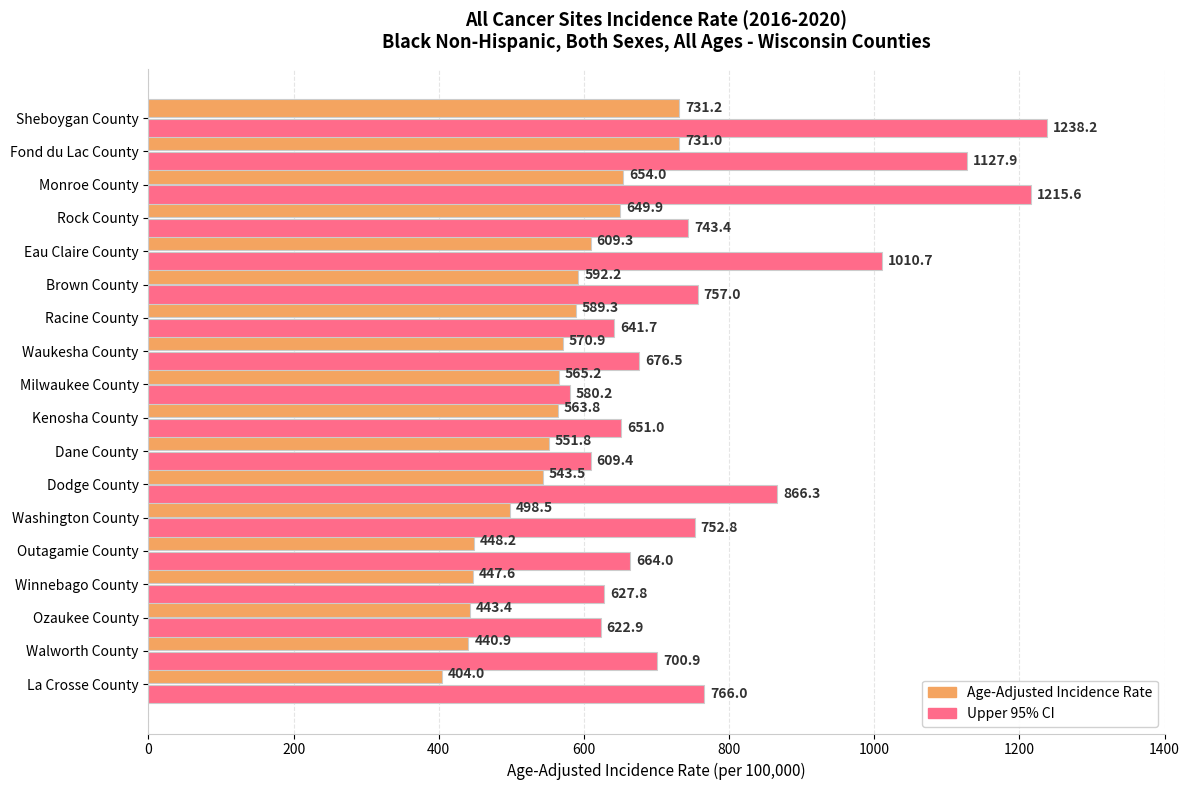

The Age-Adjusted Incidence Rate series shows 1003.0 at Fond du Lac County. True or false?

False